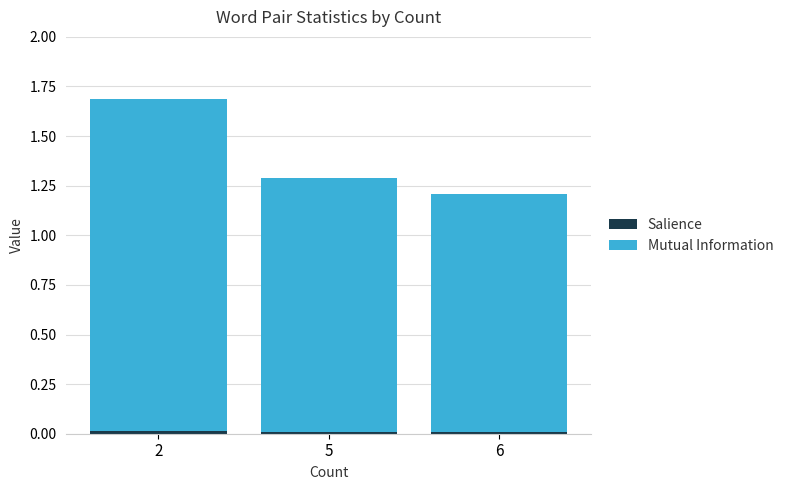

Which series has the largest range (max minus min)?

Mutual Information